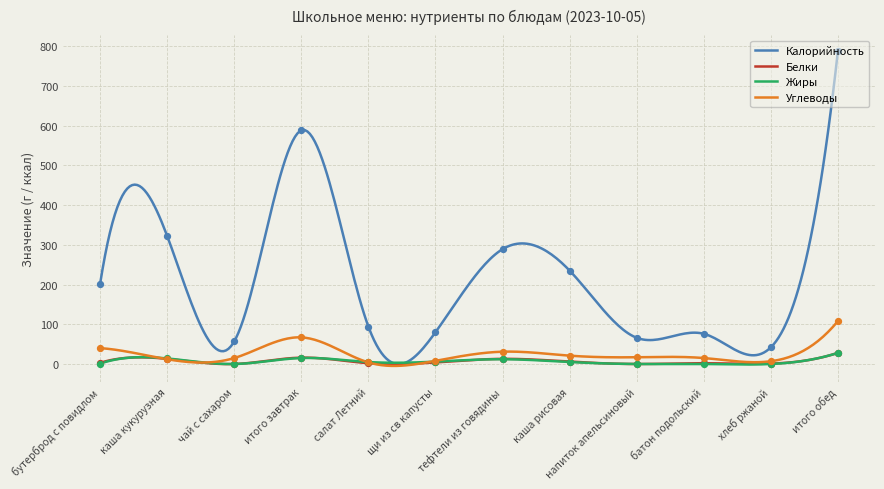

Which series contains the lowest Y value?

Белки